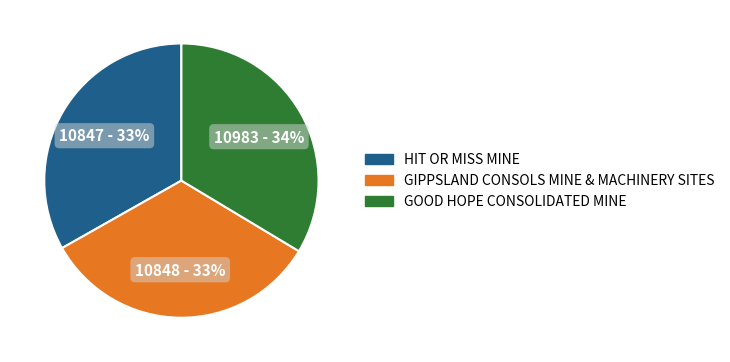

What percentage is the HIT OR MISS MINE slice, to the nearest percent?

33%